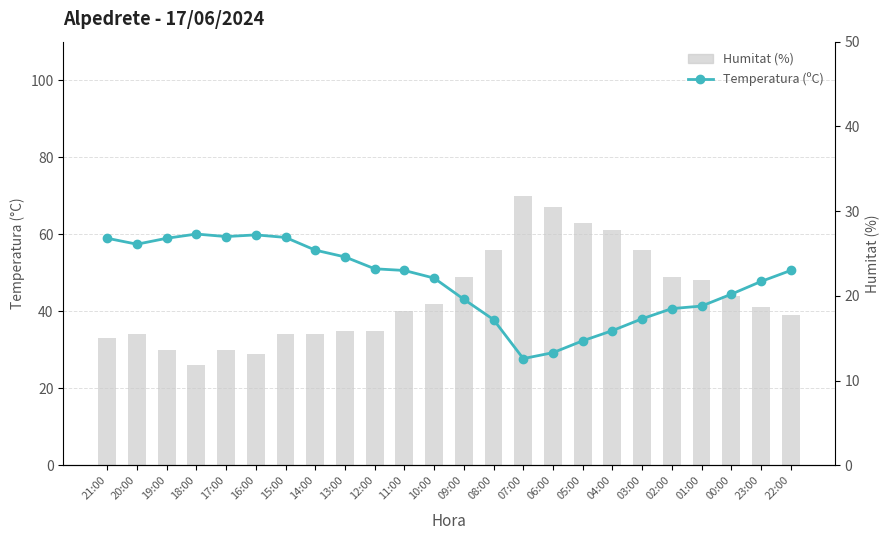

Which has a higher value, 03:00 or 23:00?

03:00